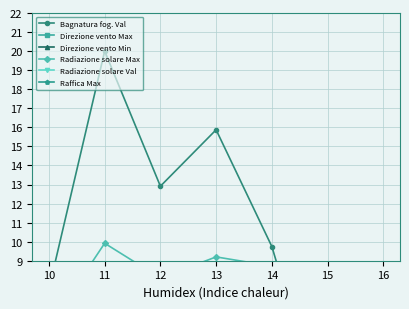

What is the difference between the maximum and minimum values in the Bagnatura fog. Val series?

20.0